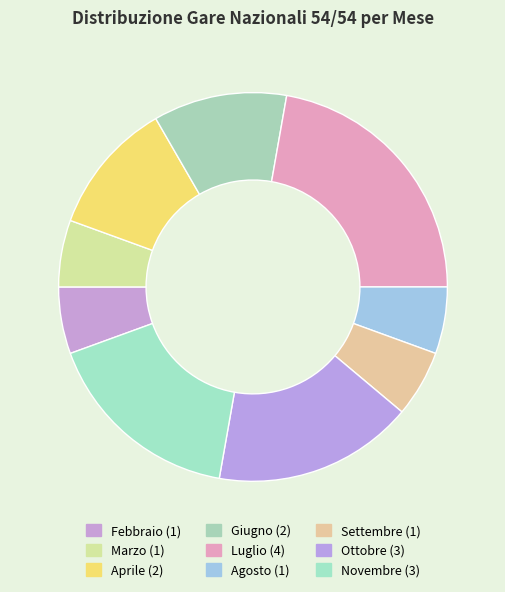

Rank the categories by value from highest to lowest.

Luglio, Ottobre, Novembre, Aprile, Giugno, Febbraio, Marzo, Agosto, Settembre